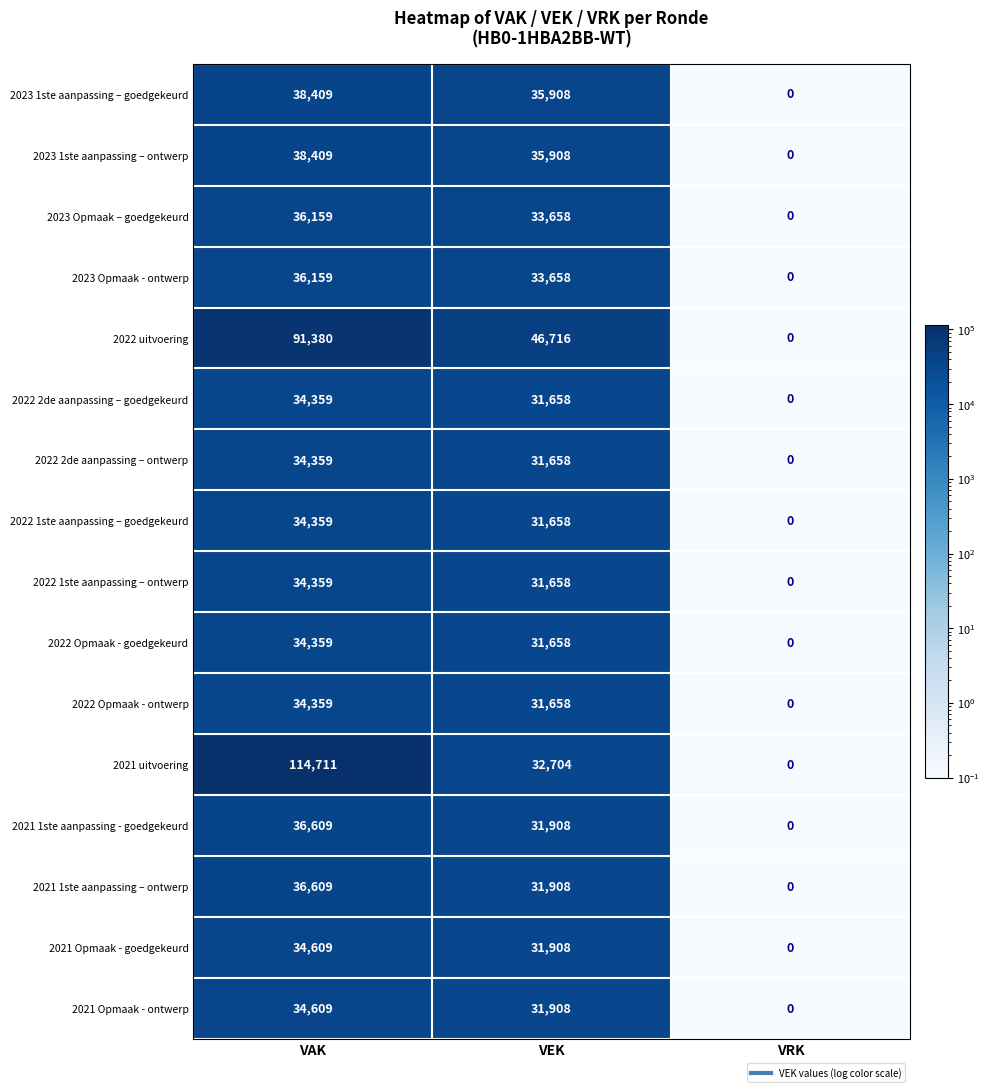

The value of 2022 1ste aanpassing – goedgekeurd at VEK is 7986. True or false?

False